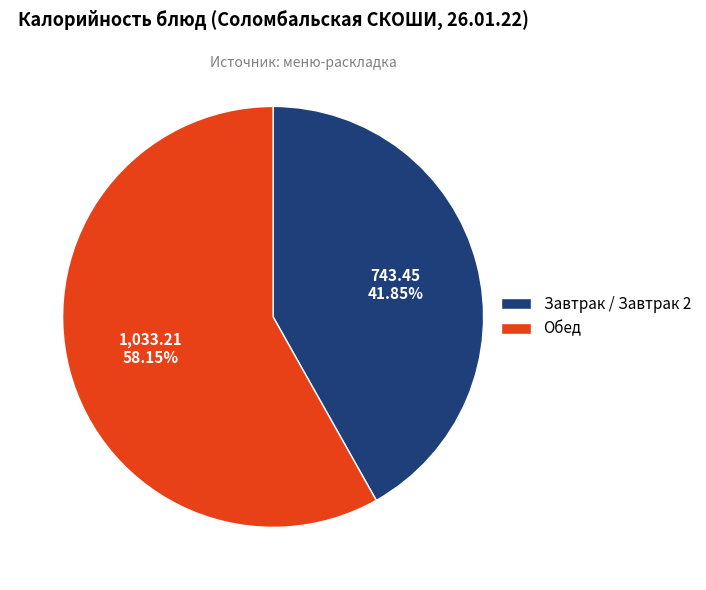

Which has a higher value, Завтрак / Завтрак 2 or Обед?

Обед